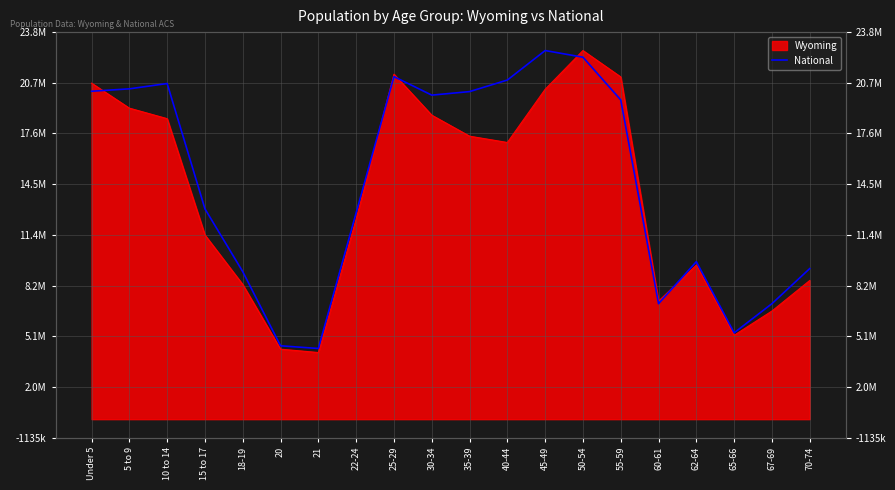

What is the difference between the maximum and minimum values?

18354297